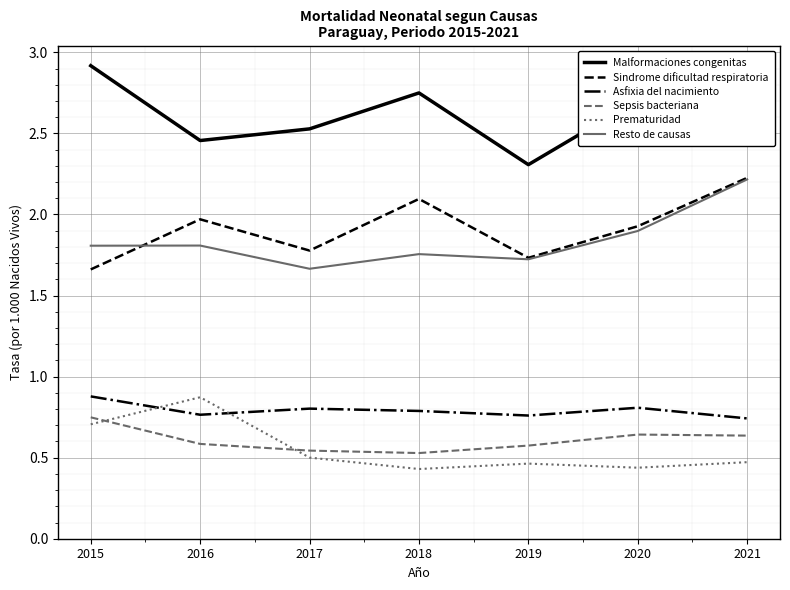

How many distinct data groups are displayed?

6